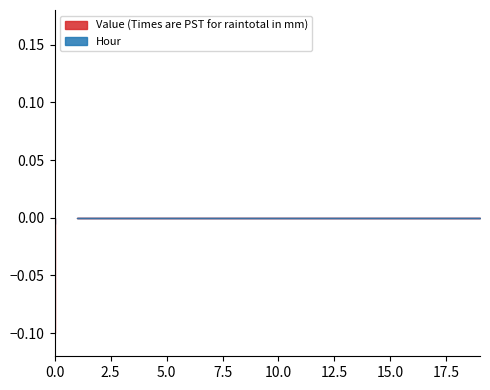

Does the chart have visible grid lines?

No